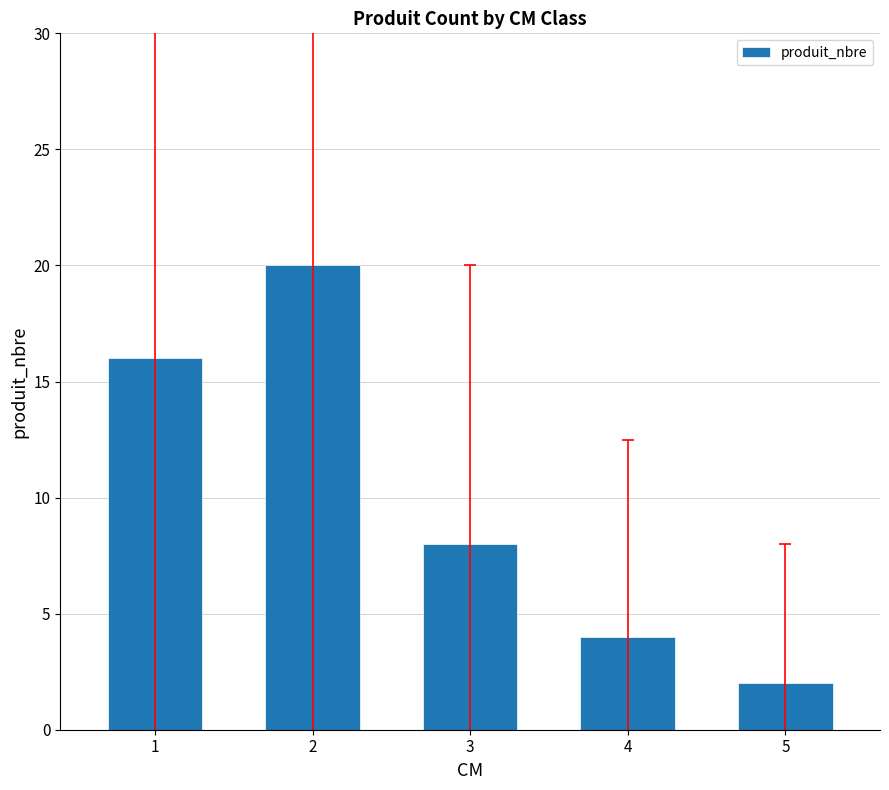

Reading left to right, what are all the values shown in this chart?

16	20	8	4	2